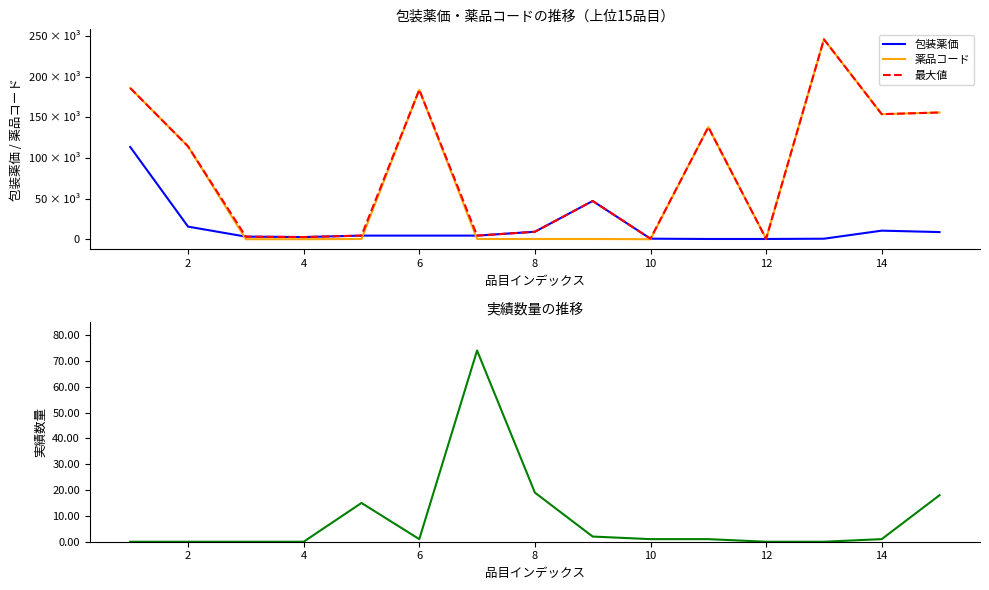

Which series has the largest range (max minus min)?

薬品コード